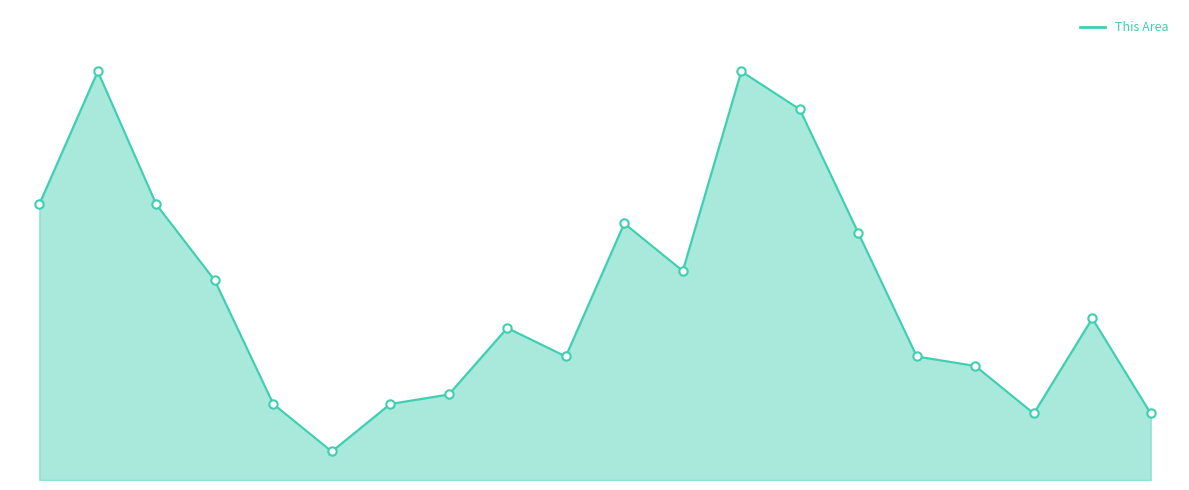

Does the chart display data point markers on the line(s)?

No